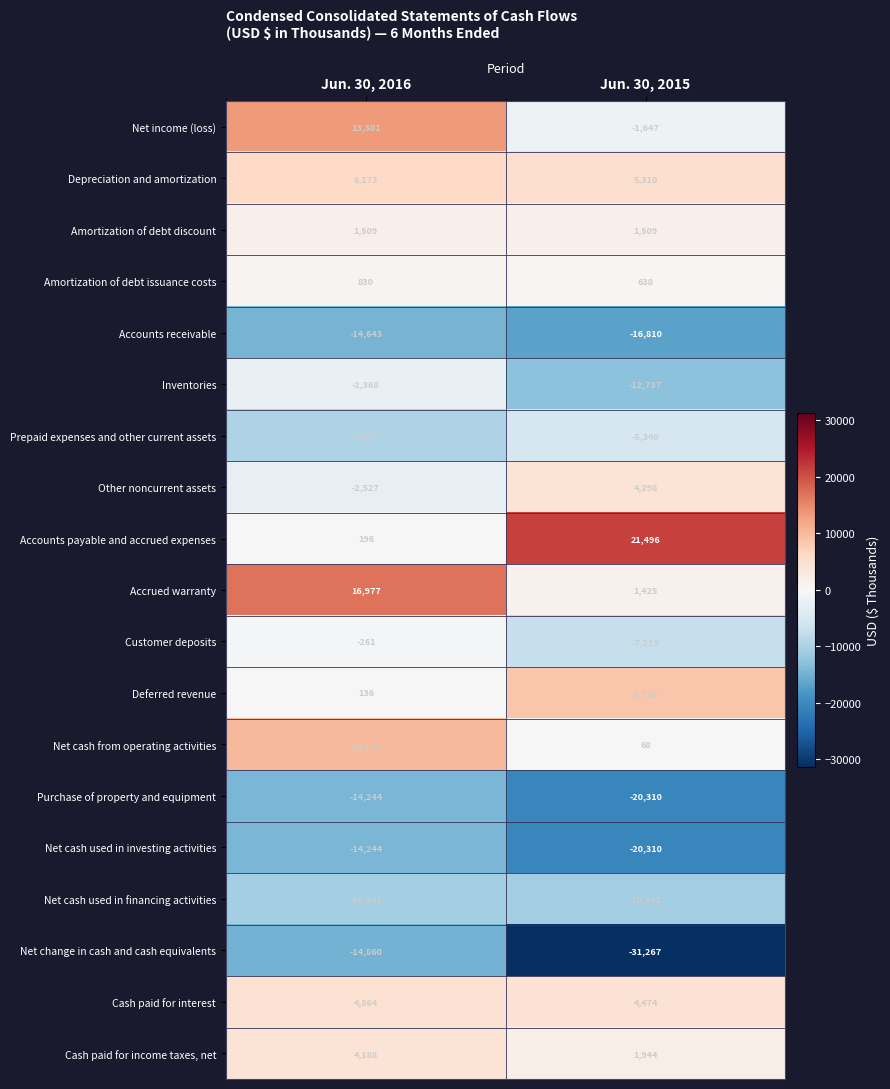

What is the difference between the maximum and minimum values in the Accrued warranty series?

15552